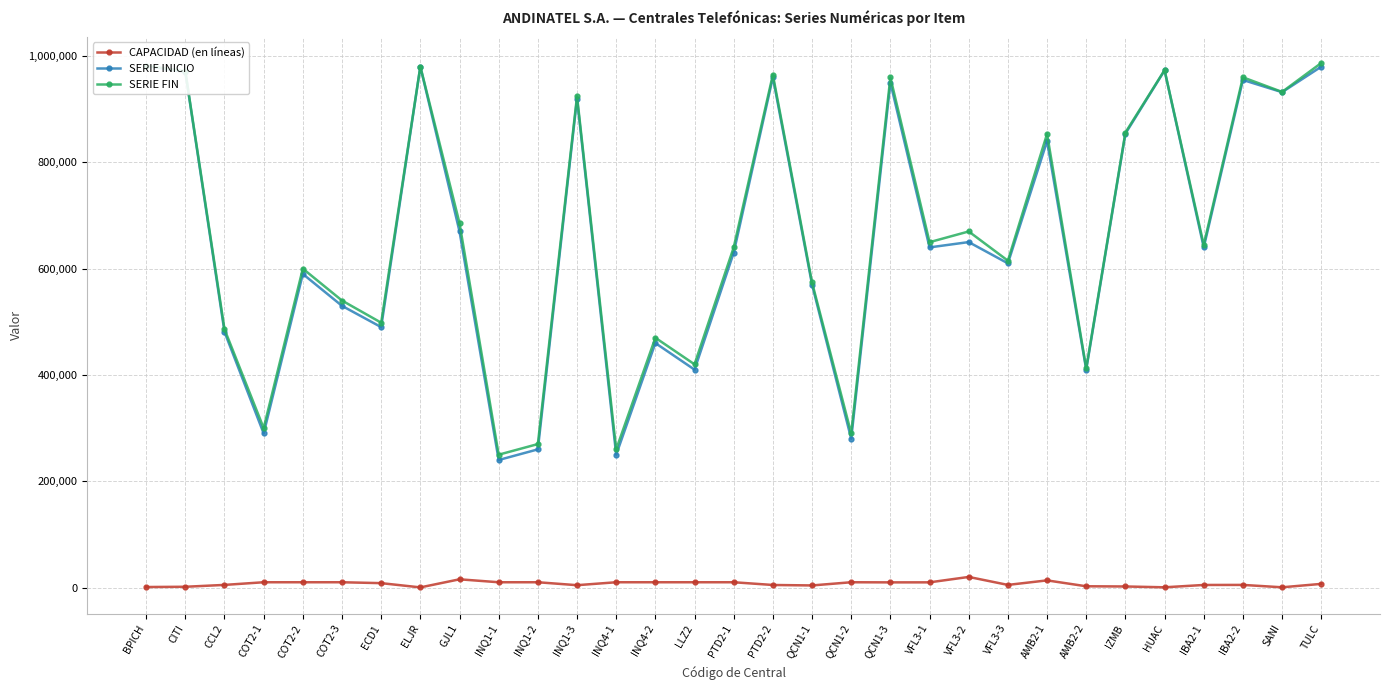

Reading left to right, what are all the values shown in this chart?

CAPACIDAD (en líneas): 1020	1500	5000	10000	10000	10000	8328	318	15536	10000	10000	4478	10000	10000	10000	10000	4864	4000	10000	9778	9820	20000	5000	13512	2428	2048	496	4891	5000	512	6928
SERIE INICIO: 980980	970000	481000	290000	590000	530000	490000	980000	670000	240000	260000	920000	250000	460000	410000	630000	960000	570000	280000	950000	640000	650000	610000	840000	410000	854000	973000	640000	955000	932000	980000
SERIE FIN: 981999	971499	485999	299999	599999	539999	498327	980317	685535	249999	269999	924477	259999	469999	419999	639999	964863	573999	289999	959777	649819	669999	614999	853511	412427	856047	973495	644890	959999	932511	986927